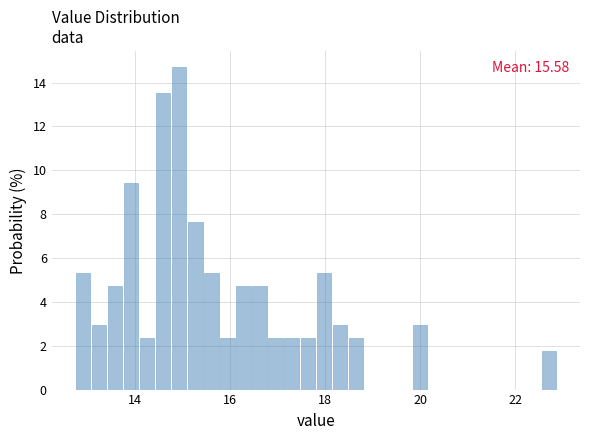

Read against the x-axis, roughly where is the centre of the tallest bar?

15.0